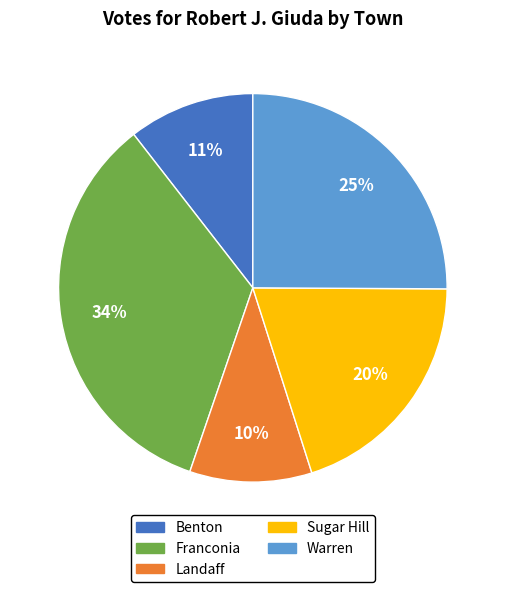

The Franconia slice represents 21% of the pie. True or false?

False